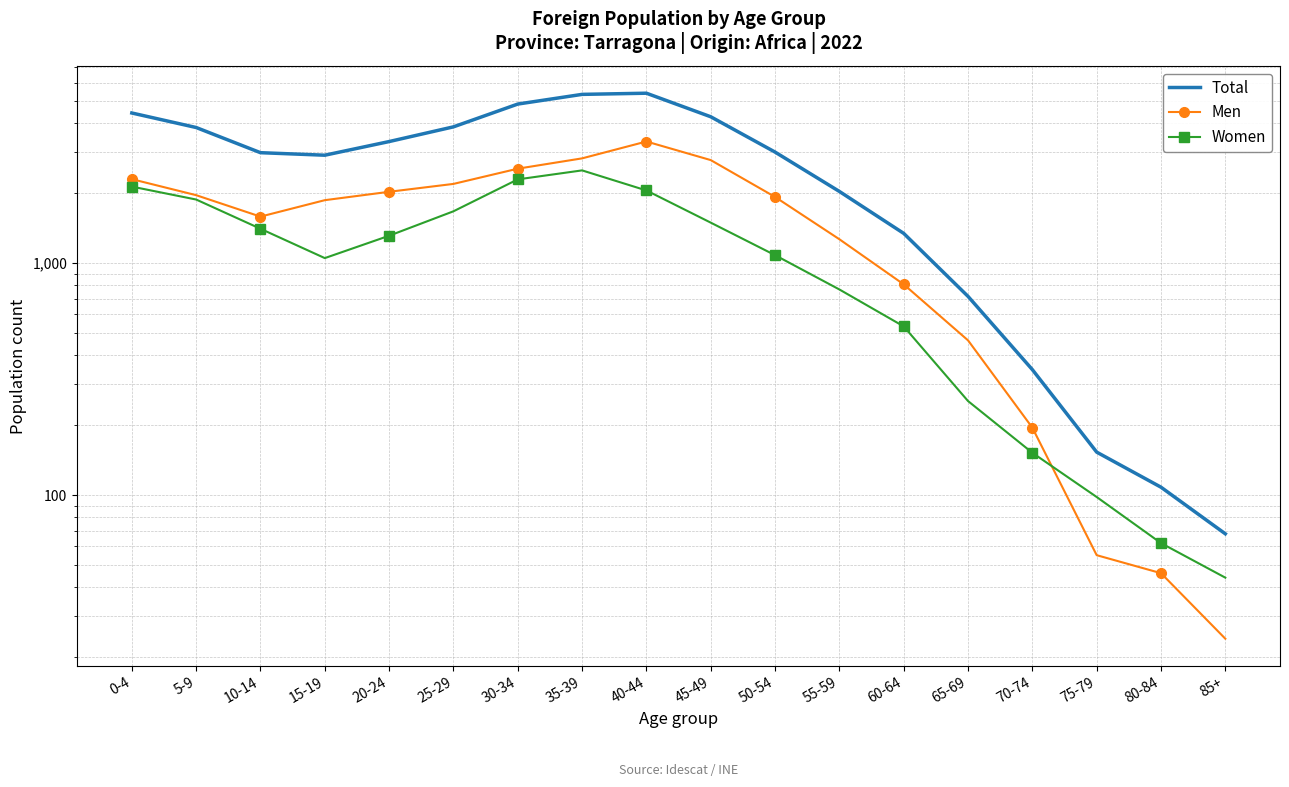

What is the value of the Total point at the 6th from the left?

3864